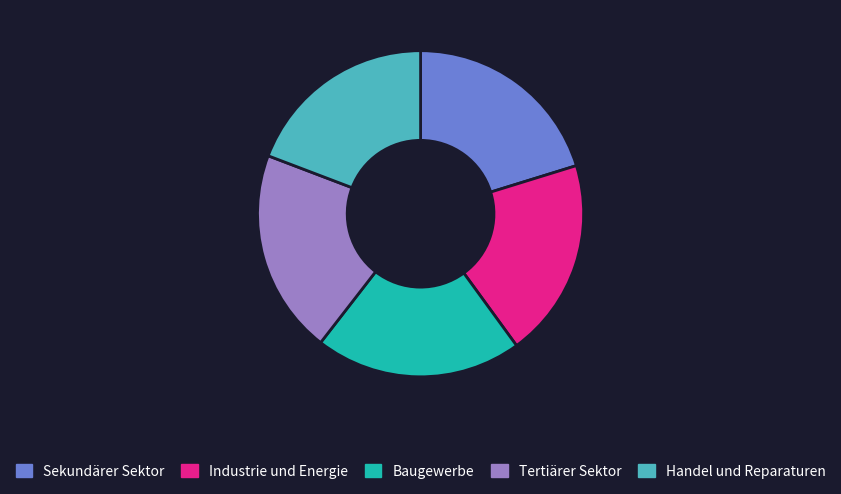

What is the smallest slice in the pie chart?

Handel und Reparaturen